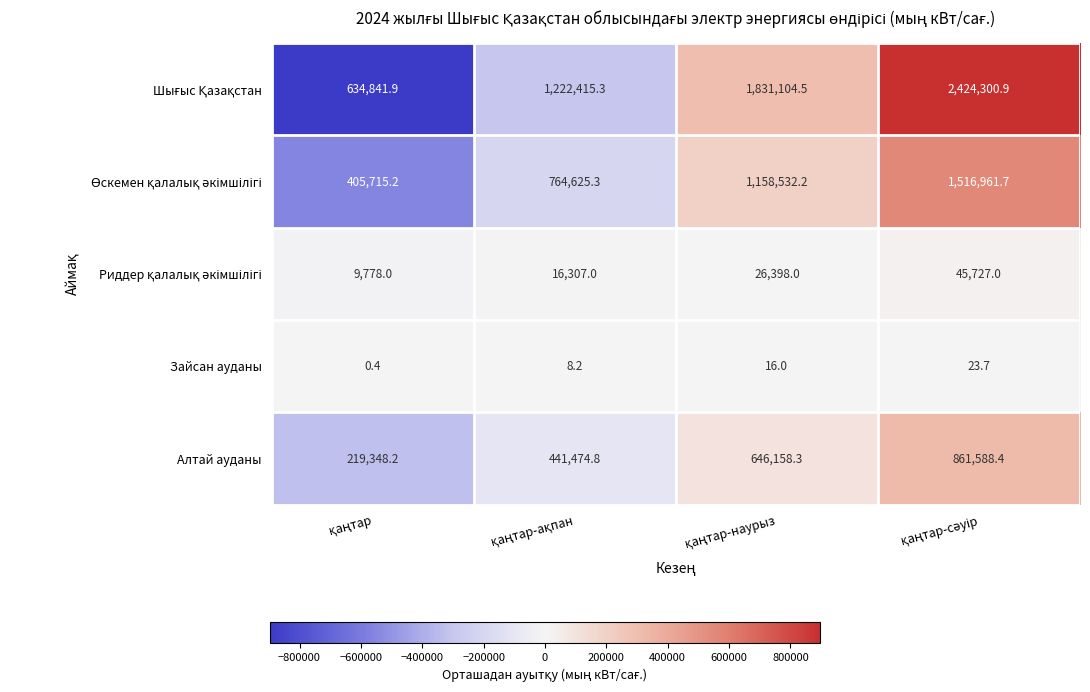

At how many categories does at least one series exceed 678526?

3